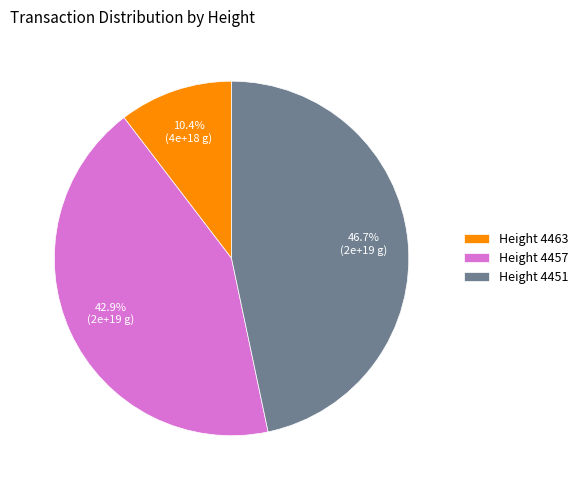

How much of the chart is everything except Height 4451?

53.3%